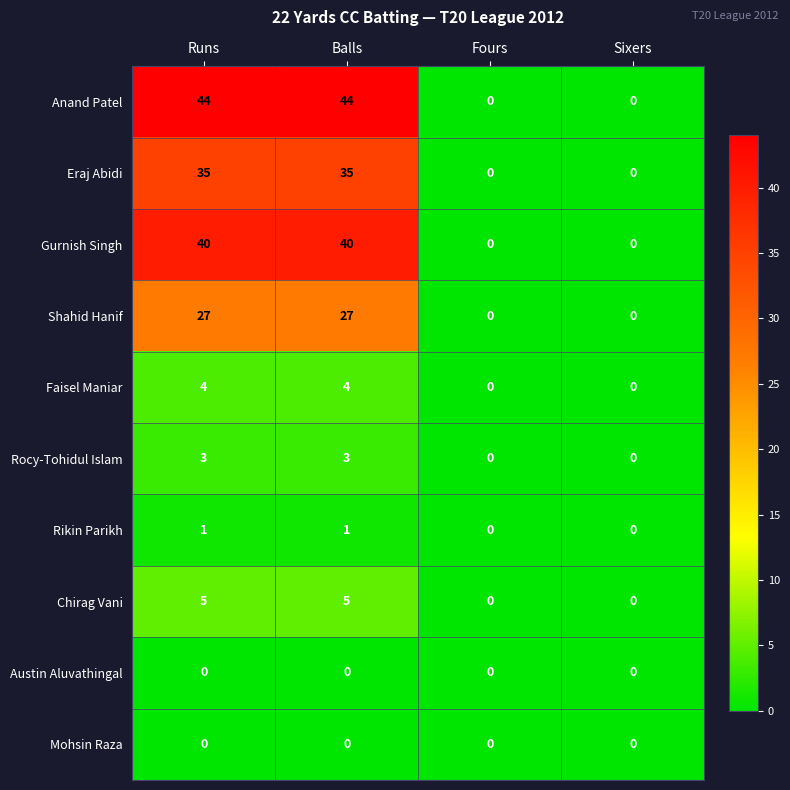

How many categories are shown in the chart?

4